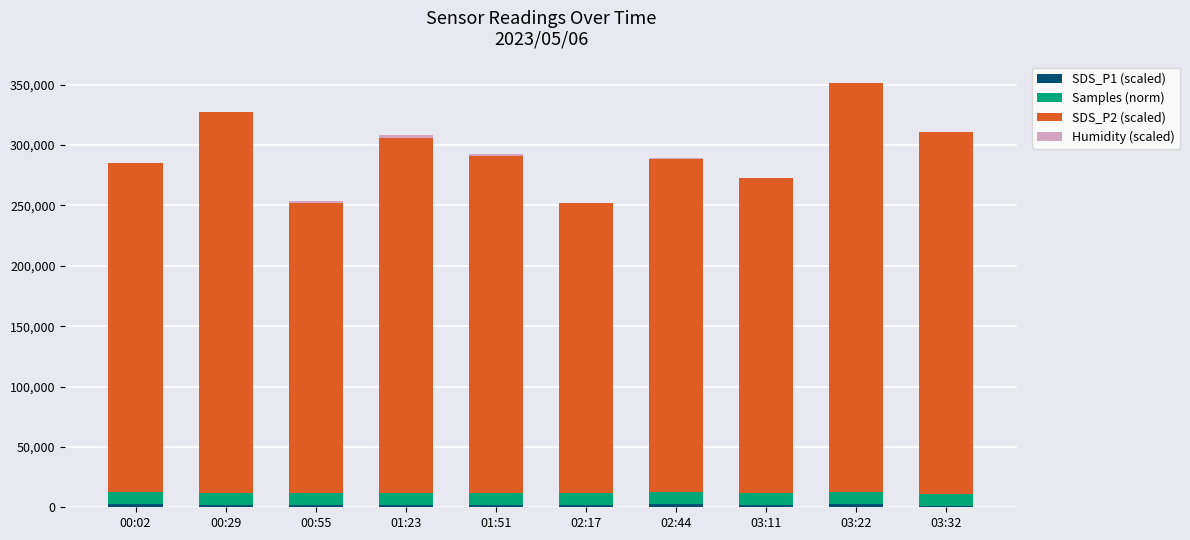

The SDS_P1 (scaled) series shows 1869.0 at 01:23. True or false?

True